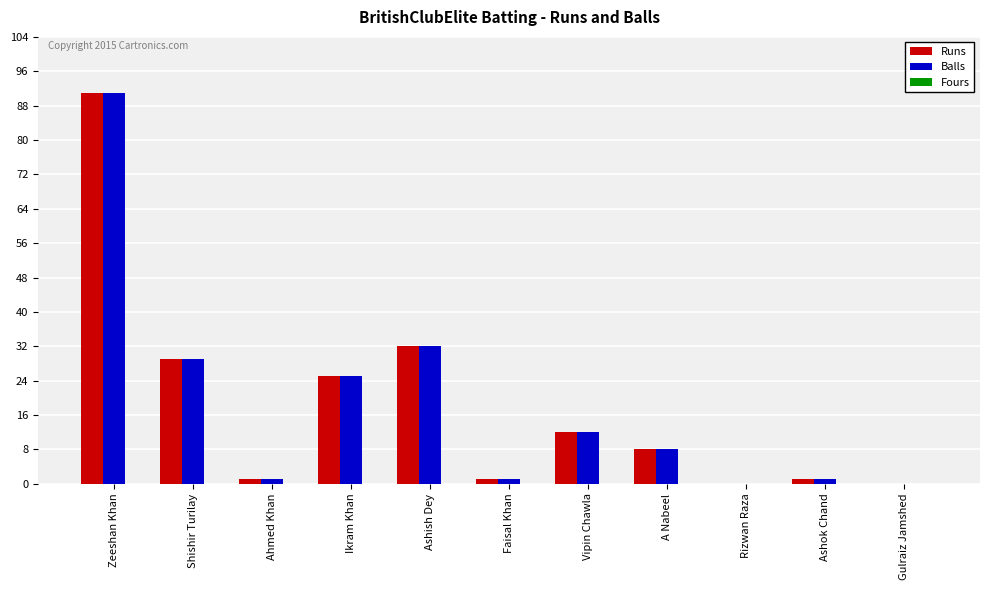

At which label does Runs reach its peak?

Zeeshan Khan